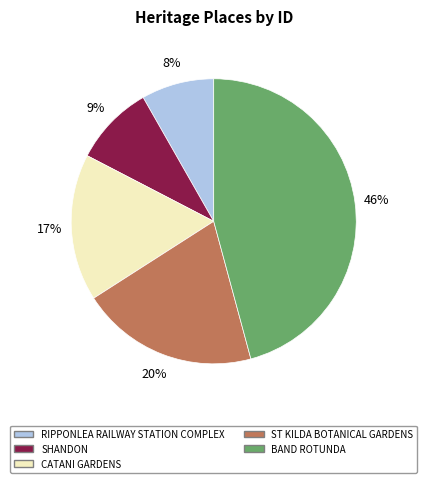

Approximately how many times larger is the value at ST KILDA BOTANICAL GARDENS compared to SHANDON?

2.2